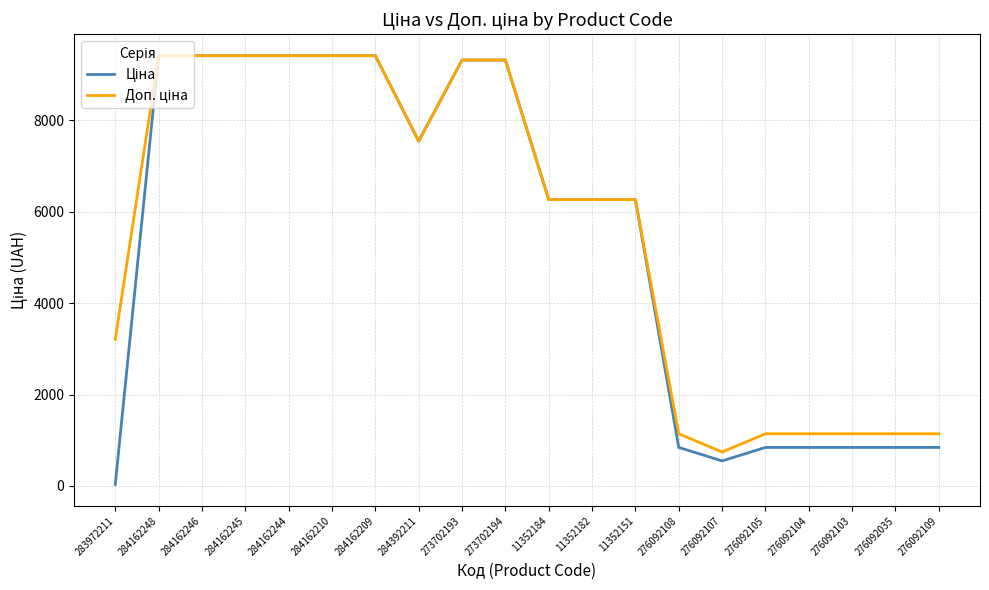

Which label corresponds to the smallest value in the chart?

283972211